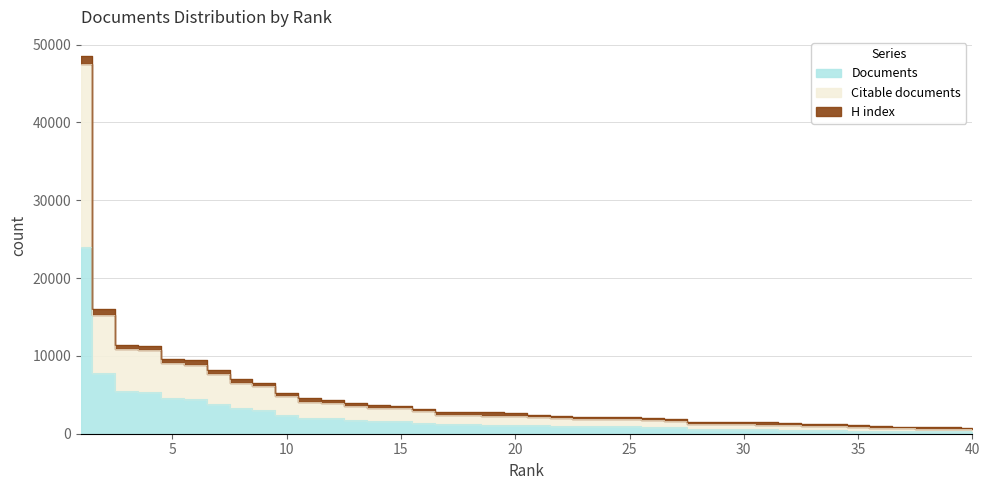

What is the value of the Citable documents point at the 20th from the left?

2246